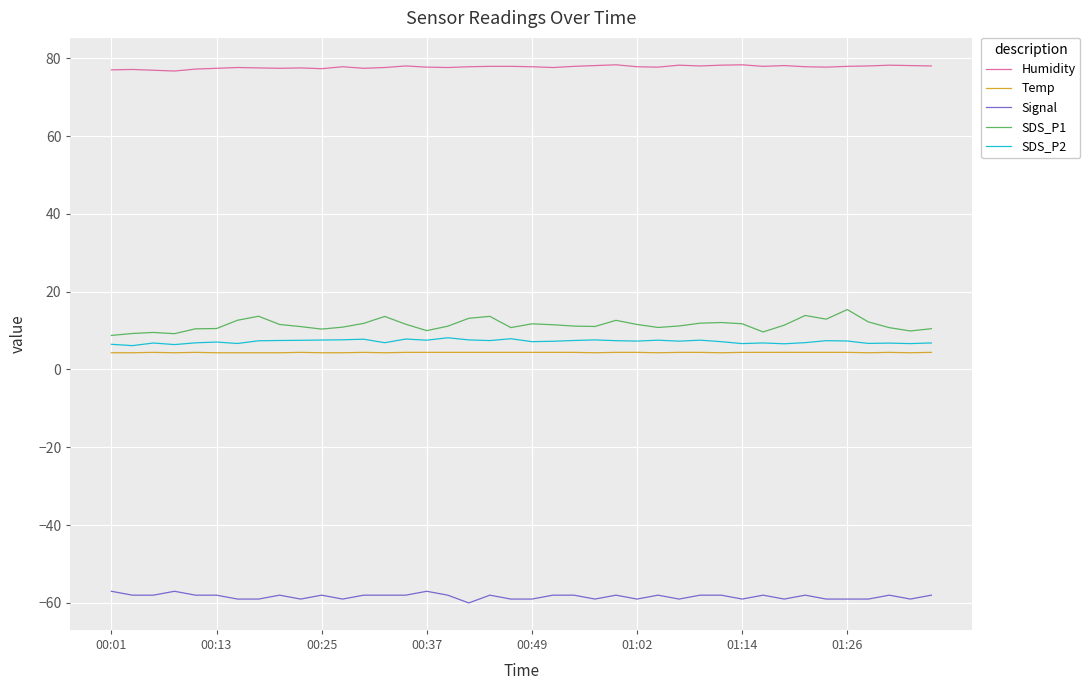

Which series has the largest total across all categories?

Humidity